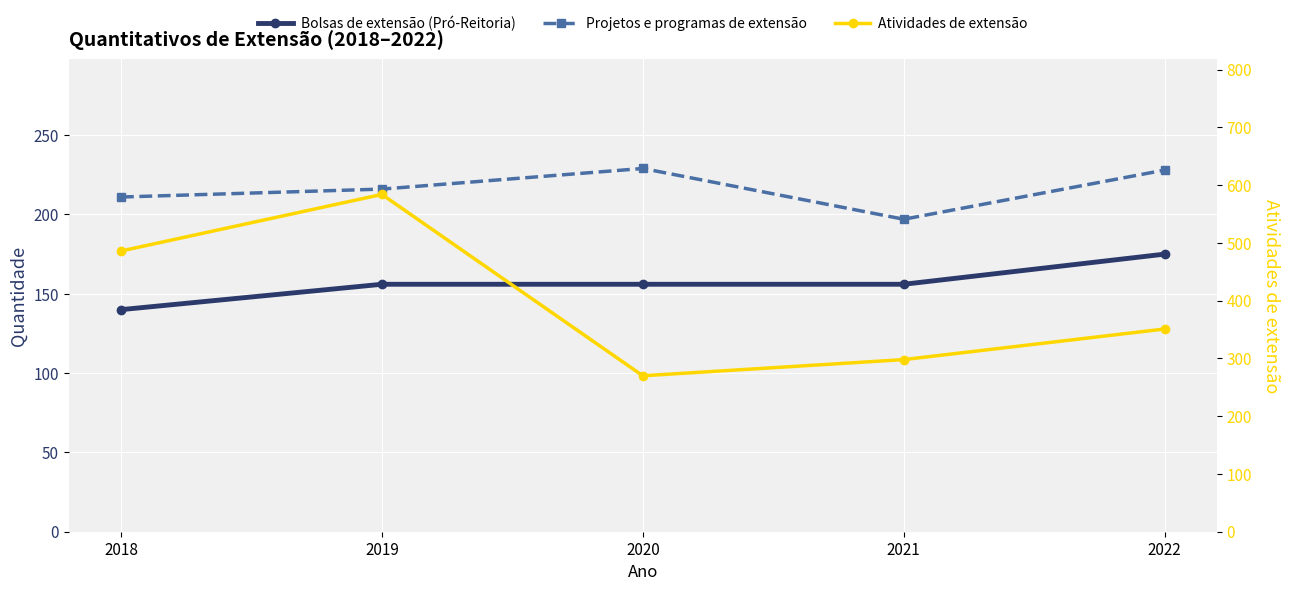

What is the difference between the second highest and second lowest values in the Projetos e programas de extensão series?

17